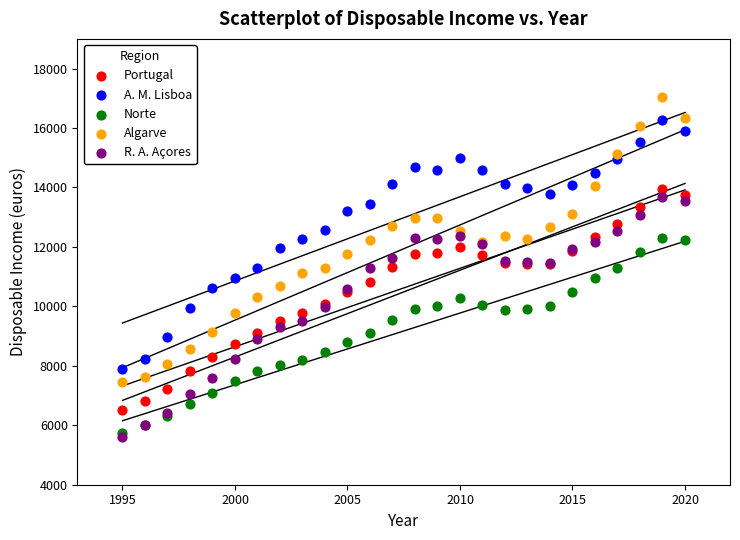

Which series contains the highest Y value?

Algarve